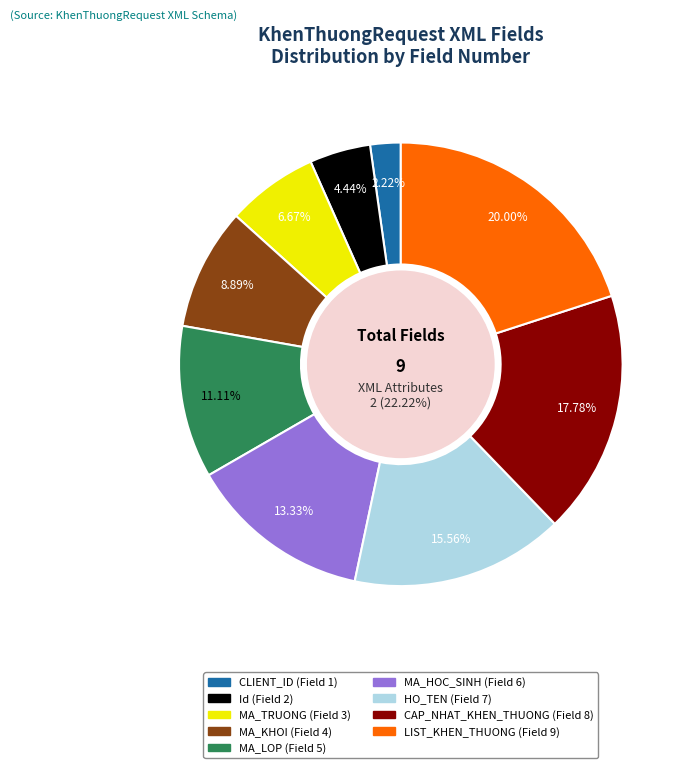

Count the number of slices in the pie.

9